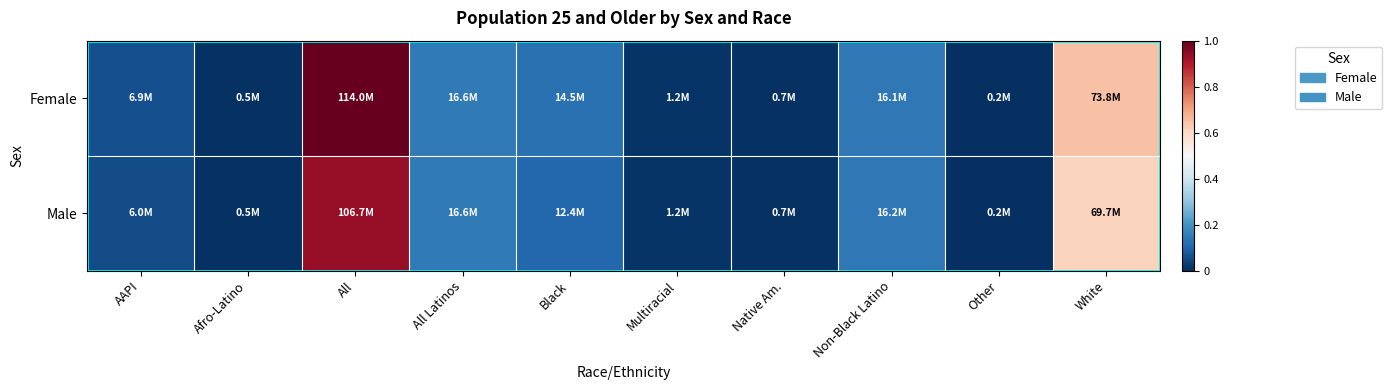

At which category is the sum across all series the highest?

All